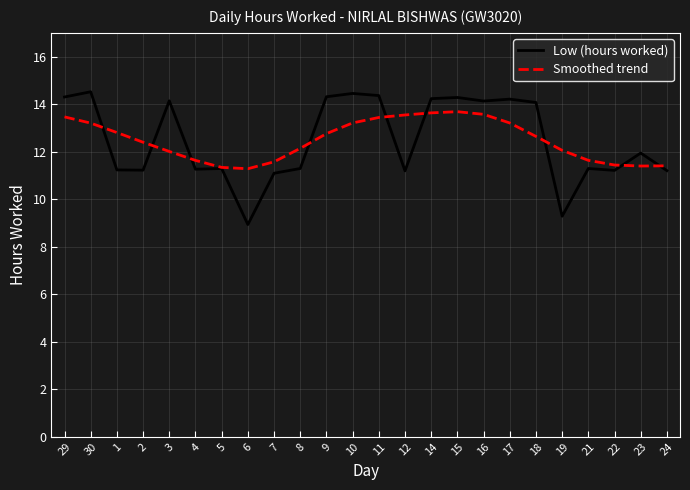

Which series changed the most between 18 and 19?

Low (hours worked)